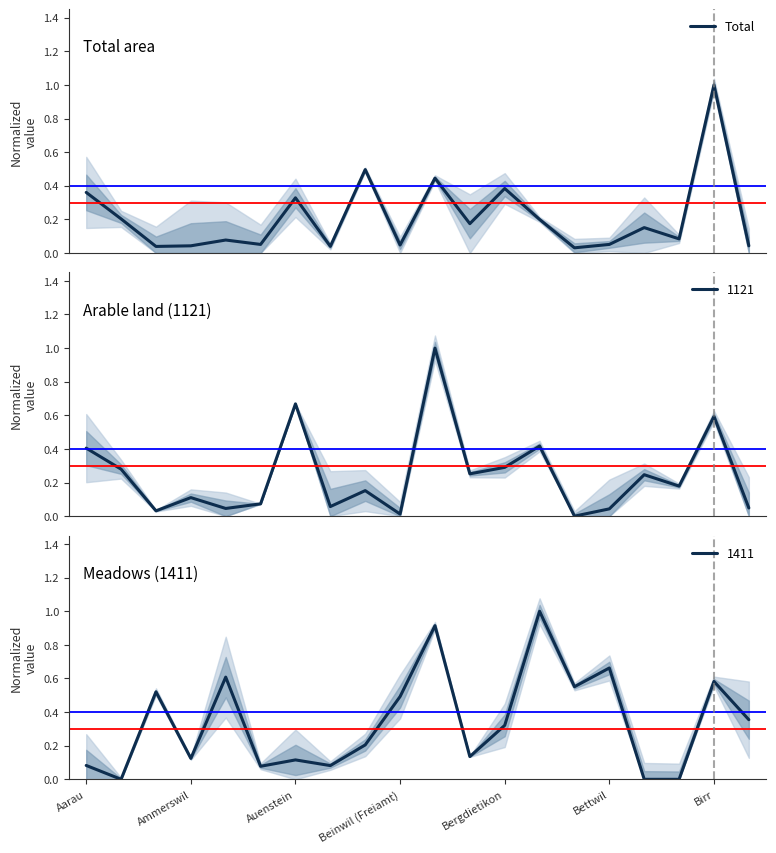

Rank the categories by value from lowest to highest.

14, Auenstein, 7, Beinwil (Freiamt), 19, 9, Bettwil, 15, Bergdietikon, 17, 16, 11, 13, Ammerswil, Birr, Aarau, 12, 10, 8, 18